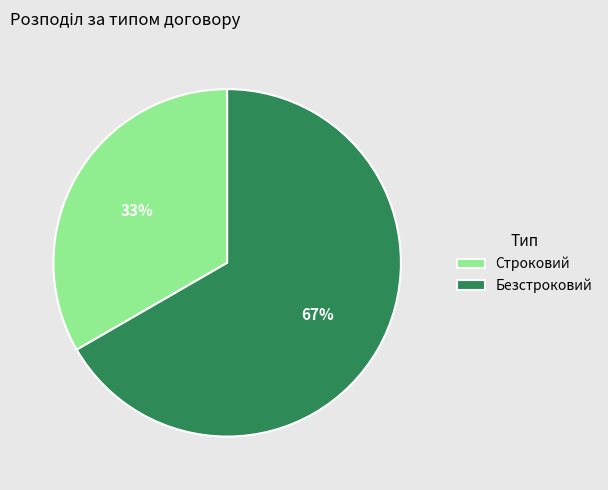

Is it true that Строковий is 33% of the pie?

True